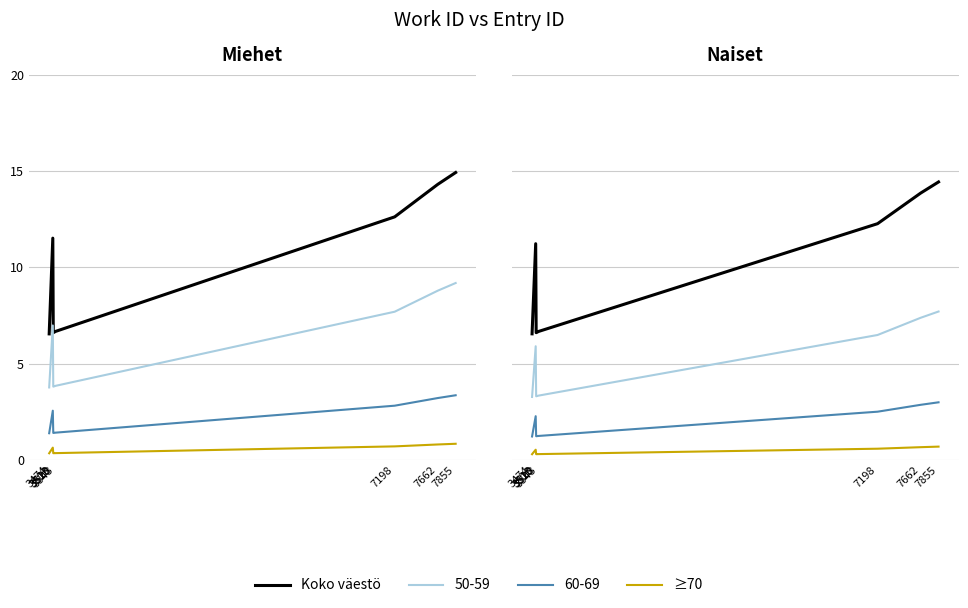

How many values in the Koko väestö series are below 11?

4